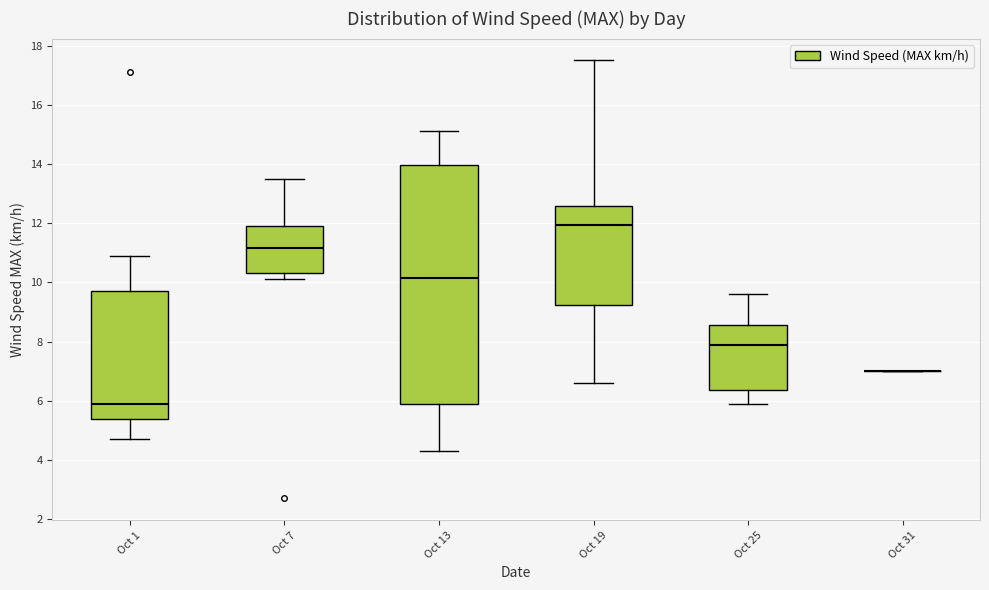

Comparing the boxes themselves (not the whiskers), which one is the tallest?

Oct 13